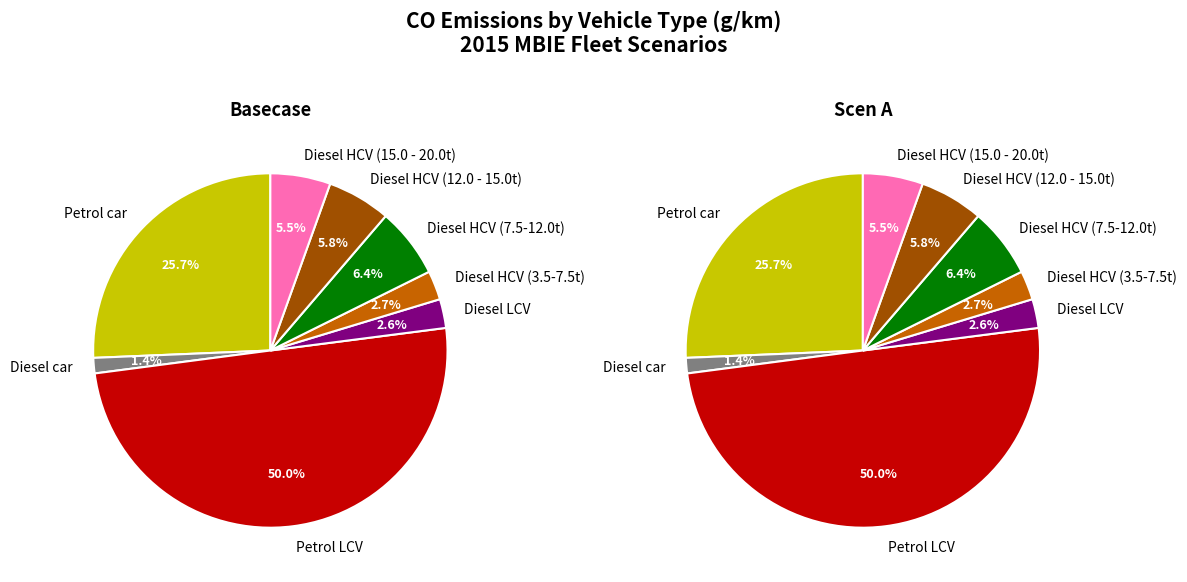

The Diesel HCV (7.5-12.0t) slice represents 6% of the pie. True or false?

True